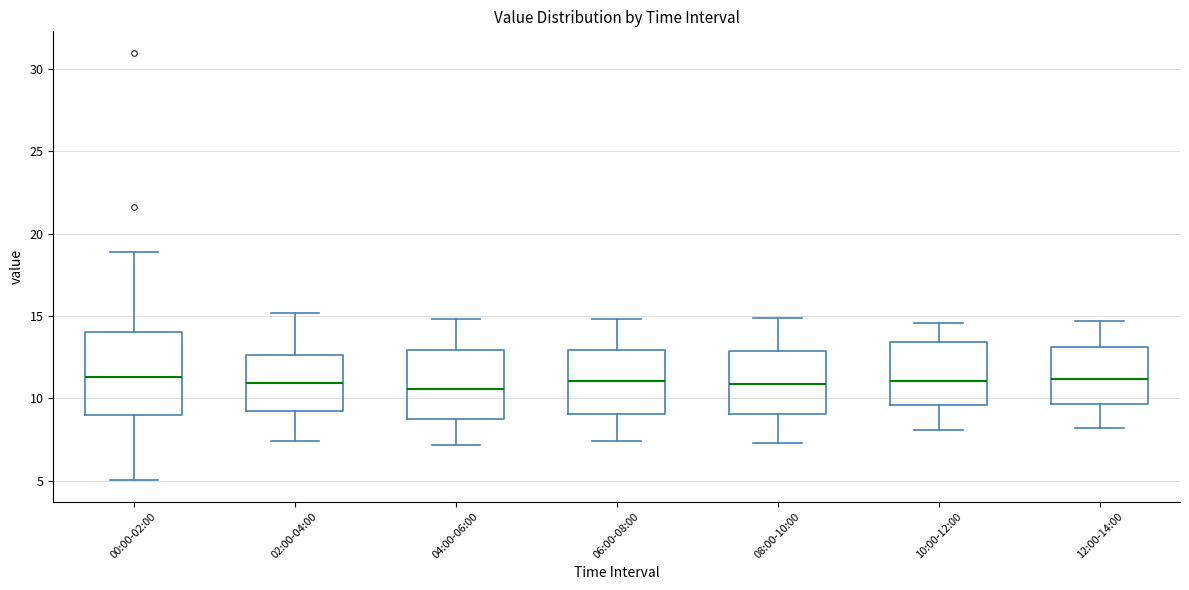

Where does the lower whisker of the box for 04:00-06:00 end on the y-axis? The values are not printed on the chart, so give them approximately, as read against the axis.

7.0